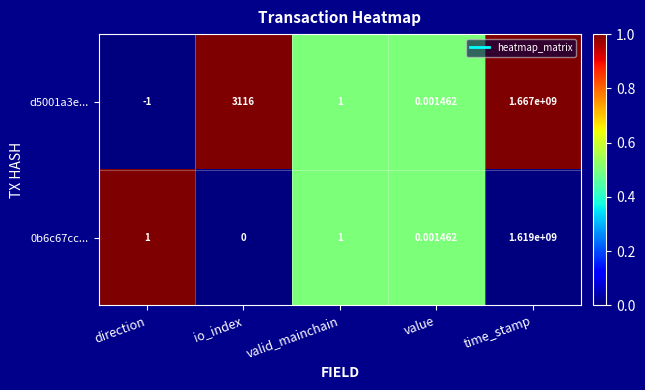

How many values in d5001a3e... are below zero?

1